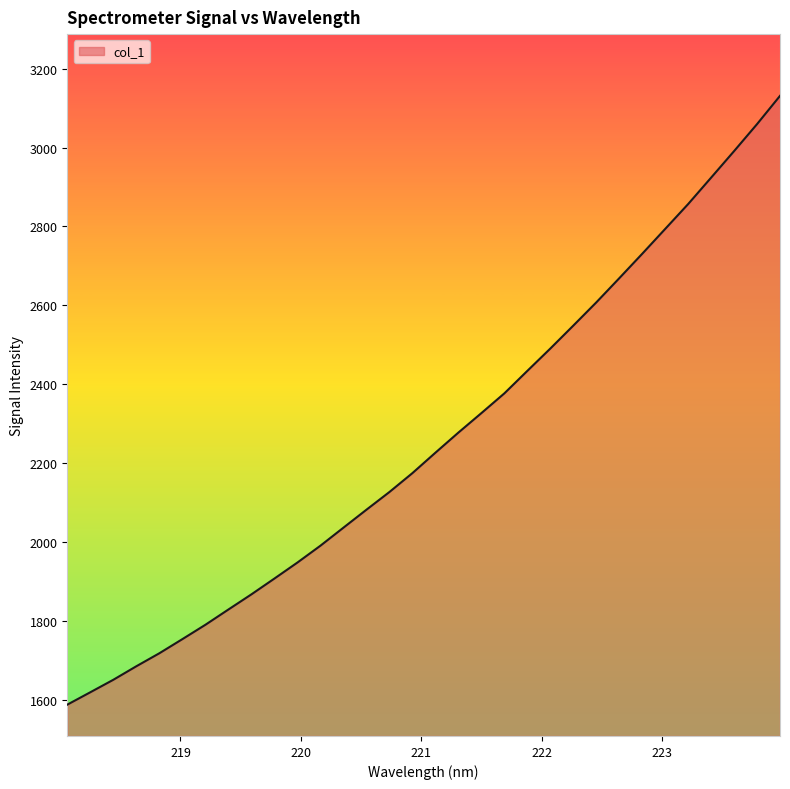

What is the smallest value displayed?

1587.5